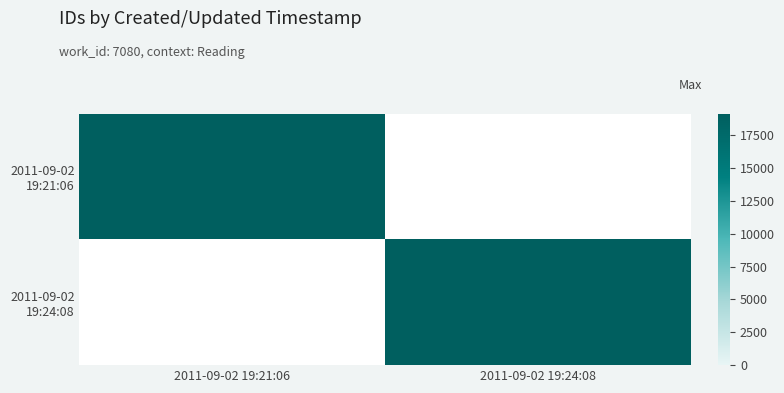

Which has a higher value, 2011-09-02 19:21:06 or 2011-09-02 19:24:08?

2011-09-02 19:24:08